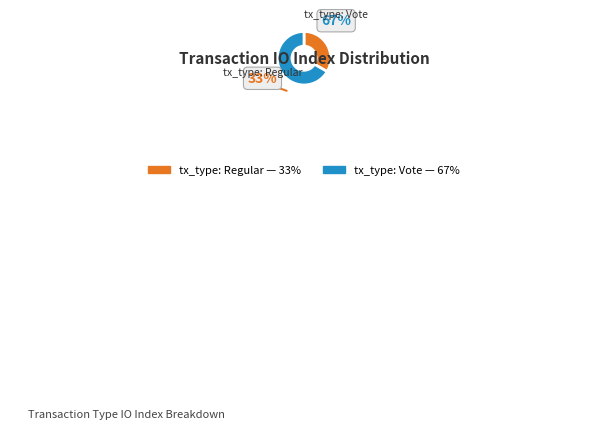

Is it true that tx_type: Vote is 67% of the pie?

True